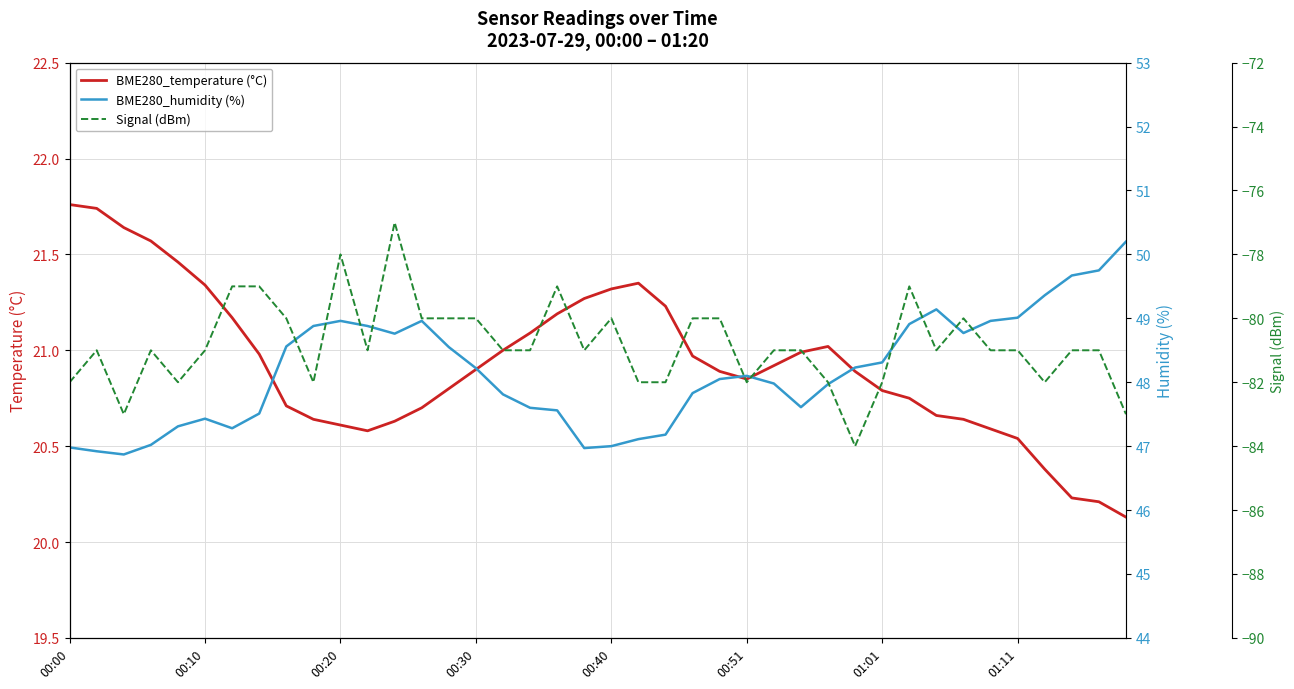

Which series has the widest spread of values?

Signal (dBm)